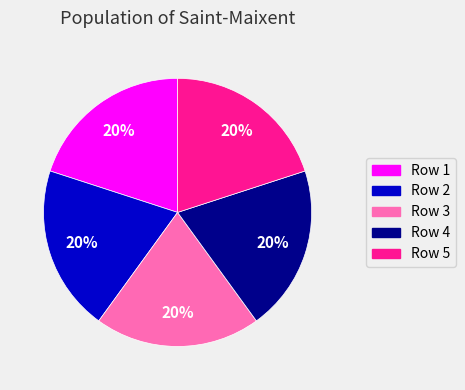

To the nearest percent, what portion does Row 4 represent?

20%